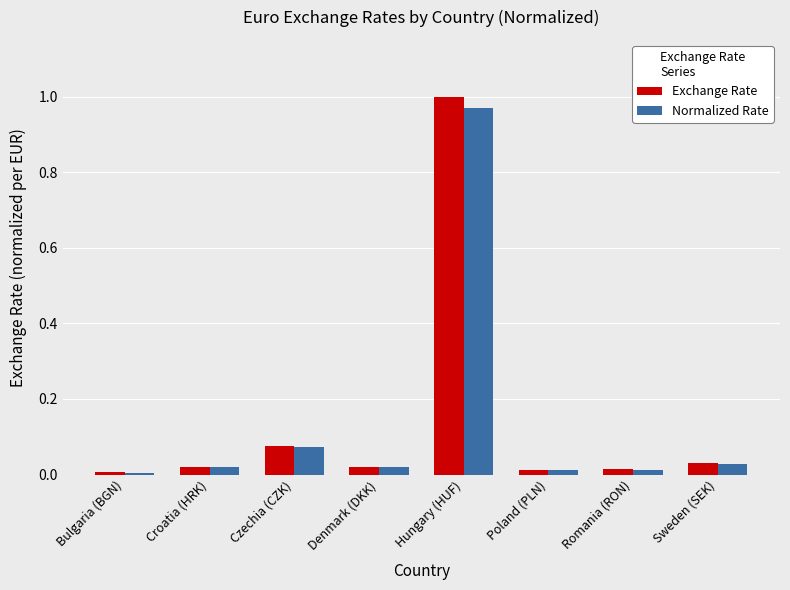

The Exchange Rate series shows 1.0 at Hungary (HUF). True or false?

True